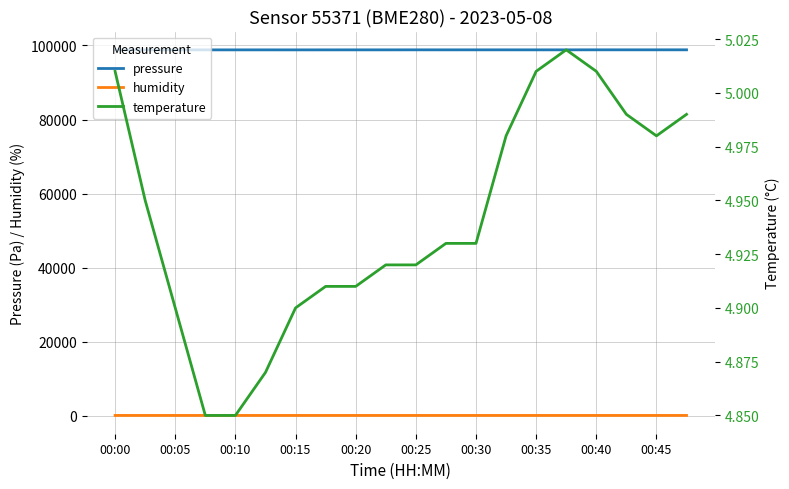

True or false: temperature and pressure intersect in this chart.

False